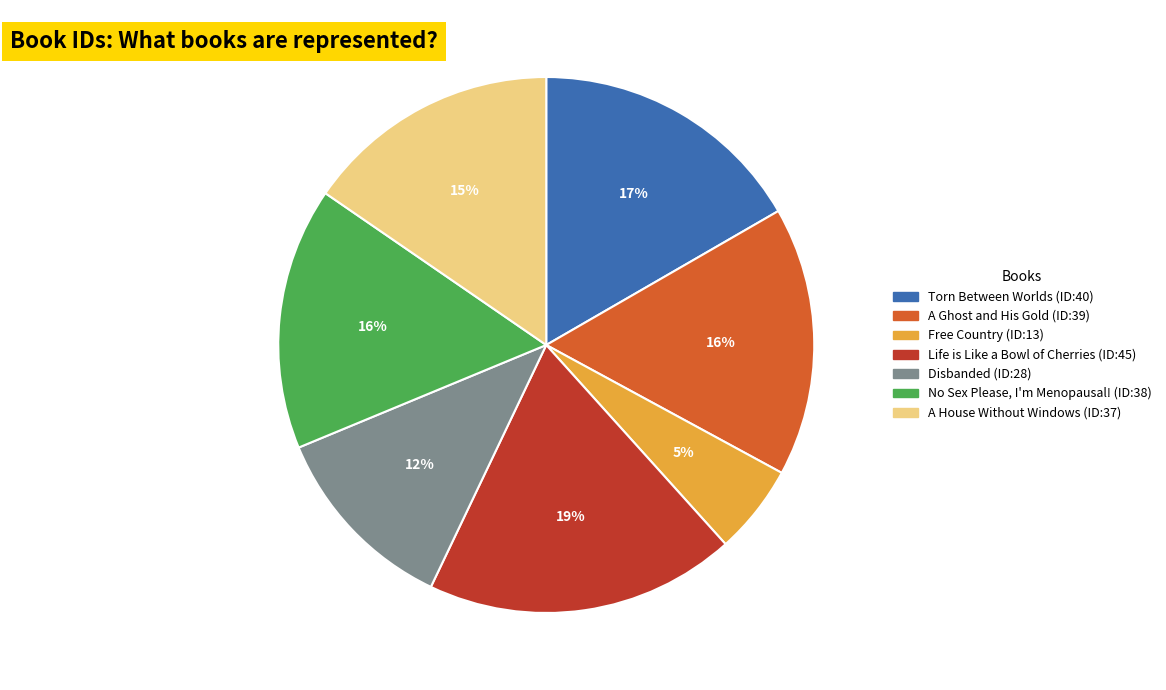

True or false: Disbanded accounts for 3% of the total.

False